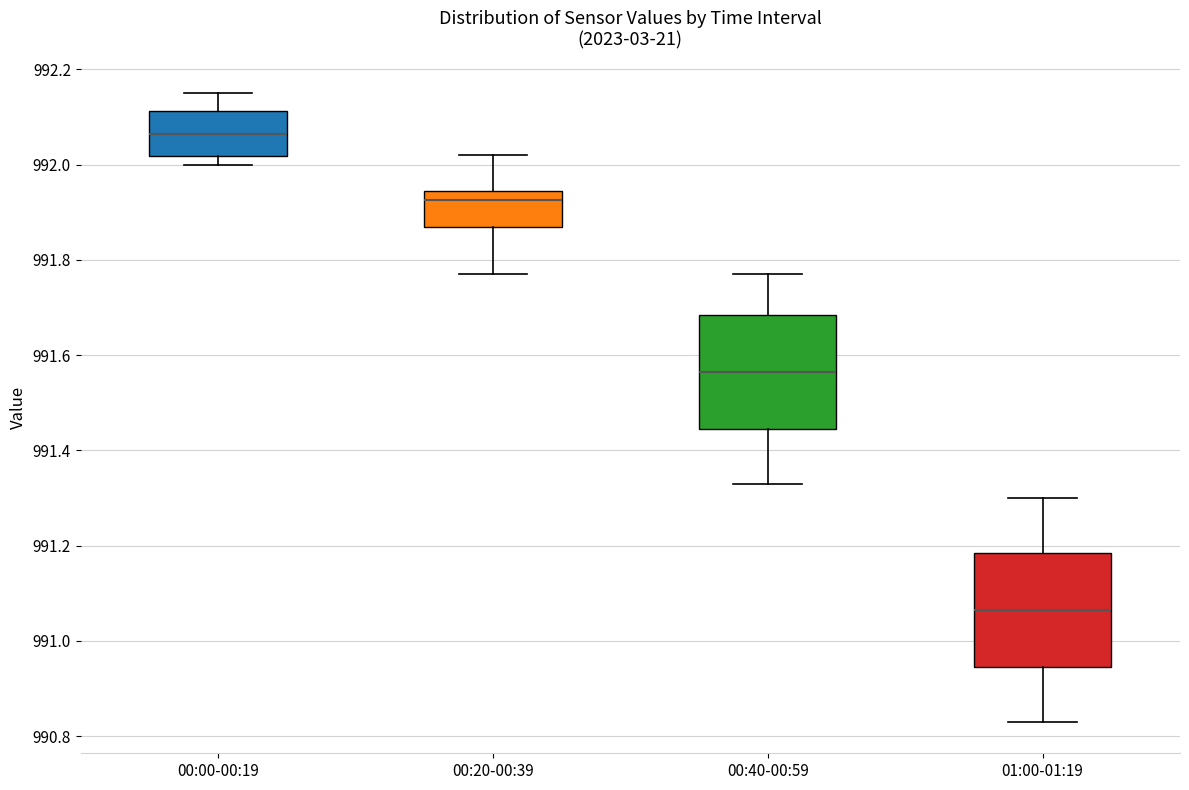

Reading left to right, transcribe this box plot: for each box, give where its median line is, the range the box spans, and where its two whiskers end, as read against the y-axis. The values are not printed on the chart, so give them approximately, as read against the axis.

00:00-00:19: median 992.06, box 992.02 to 992.12, whiskers 992.00 to 992.16
00:20-00:39: median 991.92, box 991.88 to 991.94, whiskers 991.78 to 992.02
00:40-00:59: median 991.56, box 991.44 to 991.68, whiskers 991.34 to 991.78
01:00-01:19: median 991.06, box 990.94 to 991.18, whiskers 990.84 to 991.30